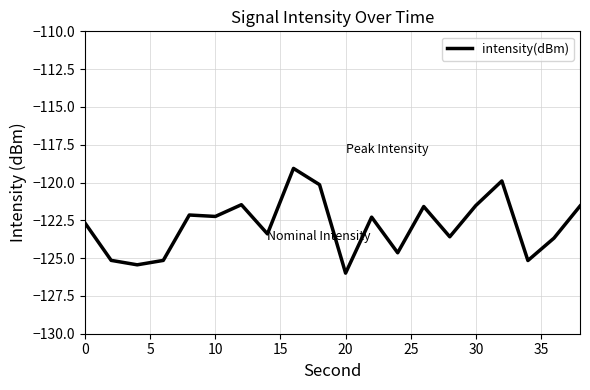

What is the difference between the maximum and minimum values?

6.9